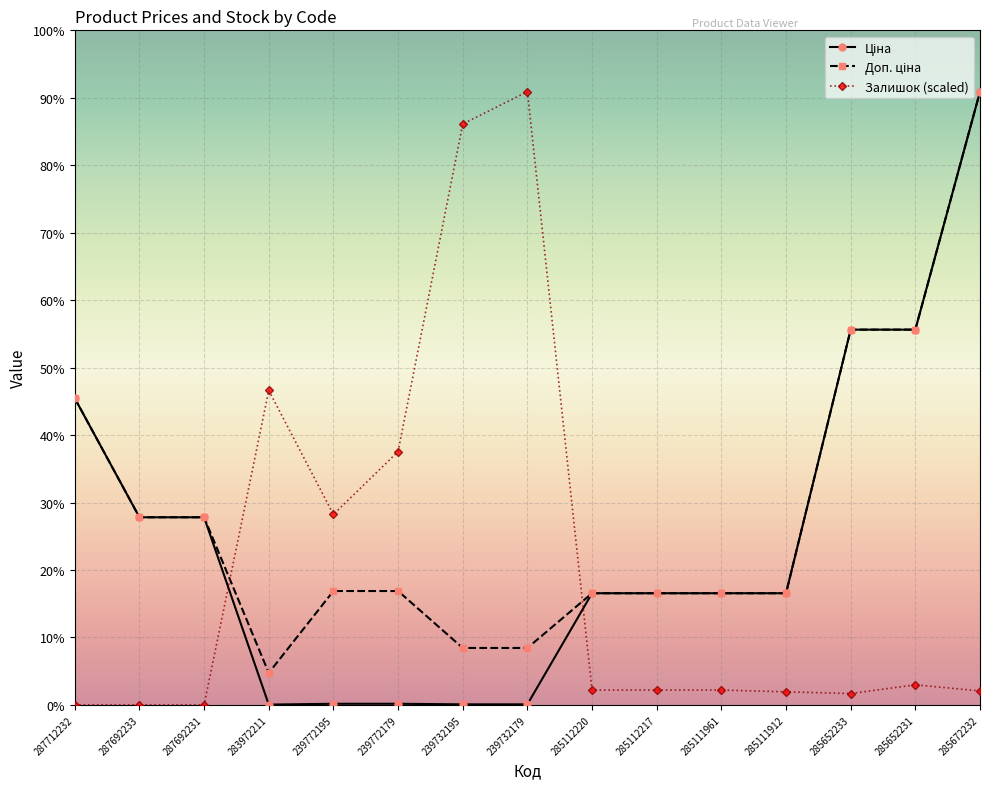

True or false: Доп. ціна has more than 0 interior local peaks.

False